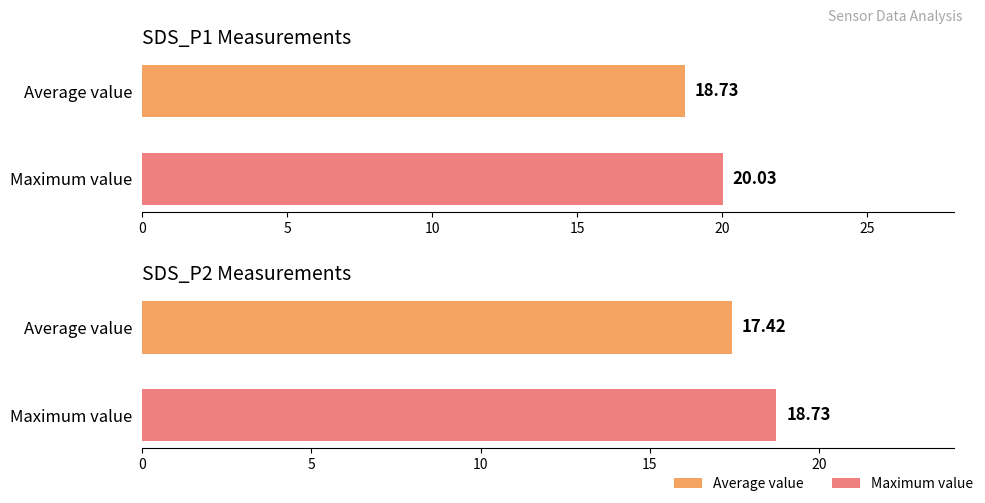

Reading left to right, what are all the values shown in this chart?

SDS_P1: 18.7	20.0
SDS_P2: 17.4	18.7